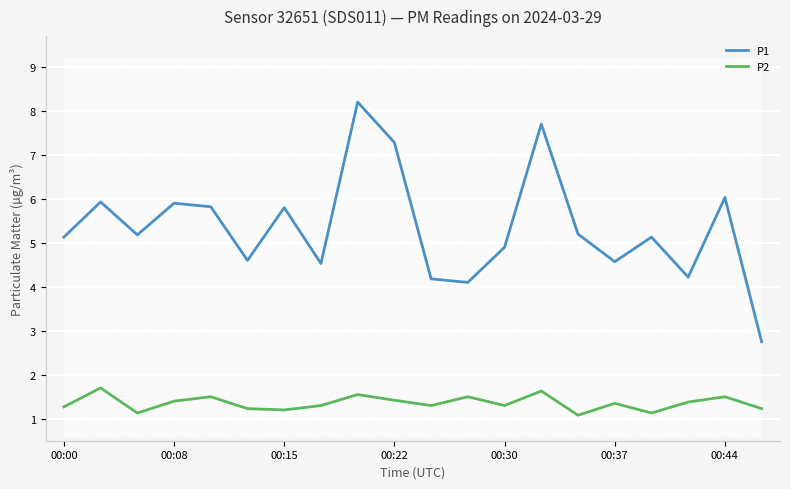

What is the minimum value for P1?

2.8